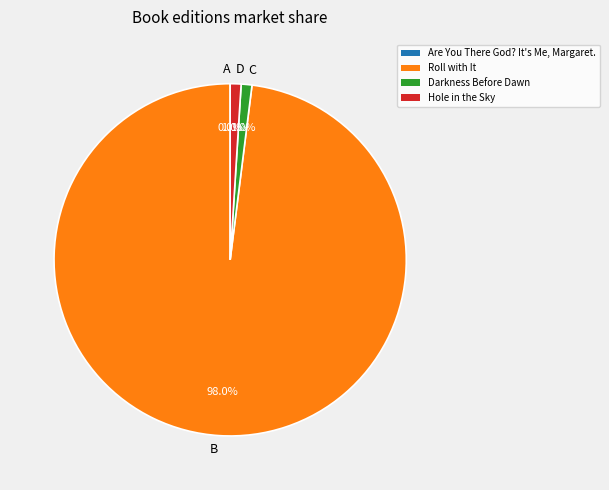

How much of the chart is everything except B?

2.0%